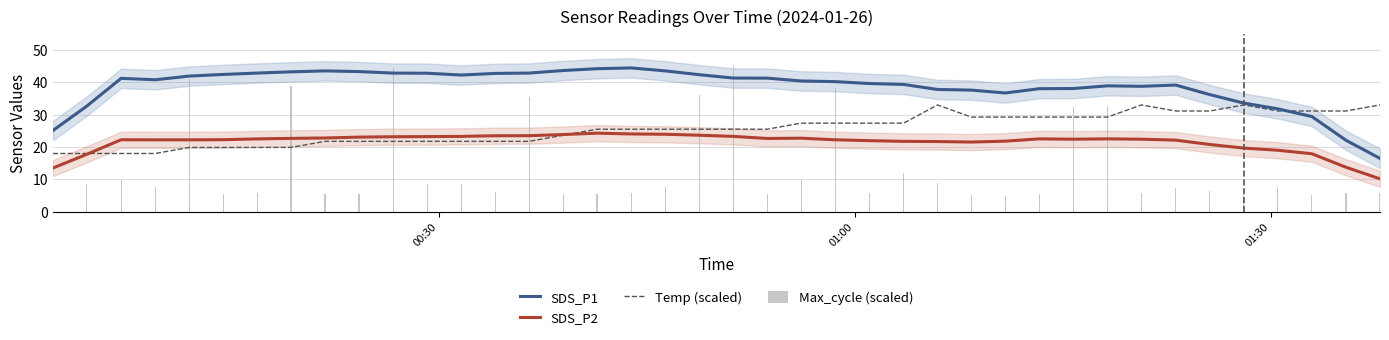

What is the smallest value displayed?

5.0